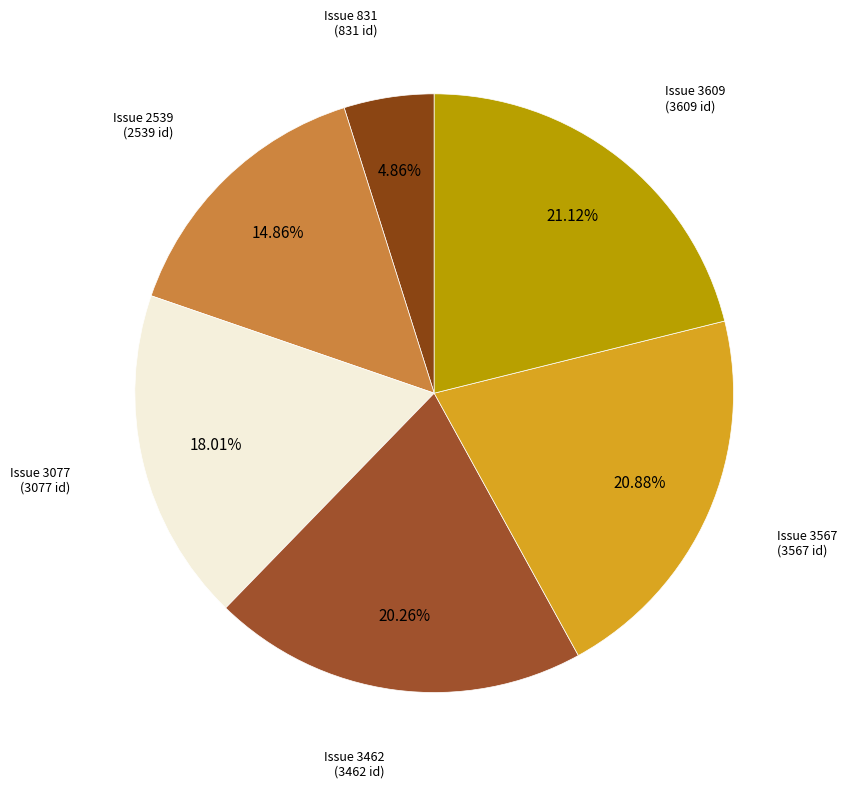

Is there any slice that represents more than half of the pie?

No